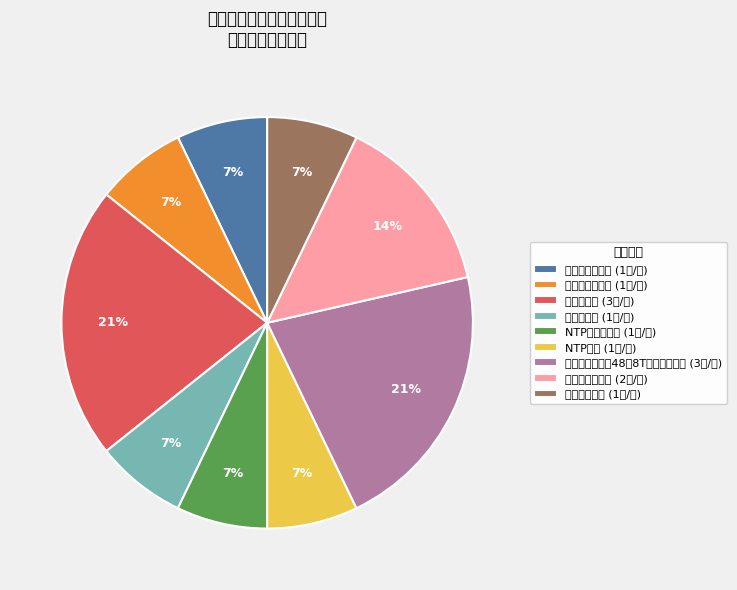

Do 云存储节点（含48块8T企业级硬盘） (3套/台) and 对象存储软件 (1套/台) together represent more than half of the pie?

No